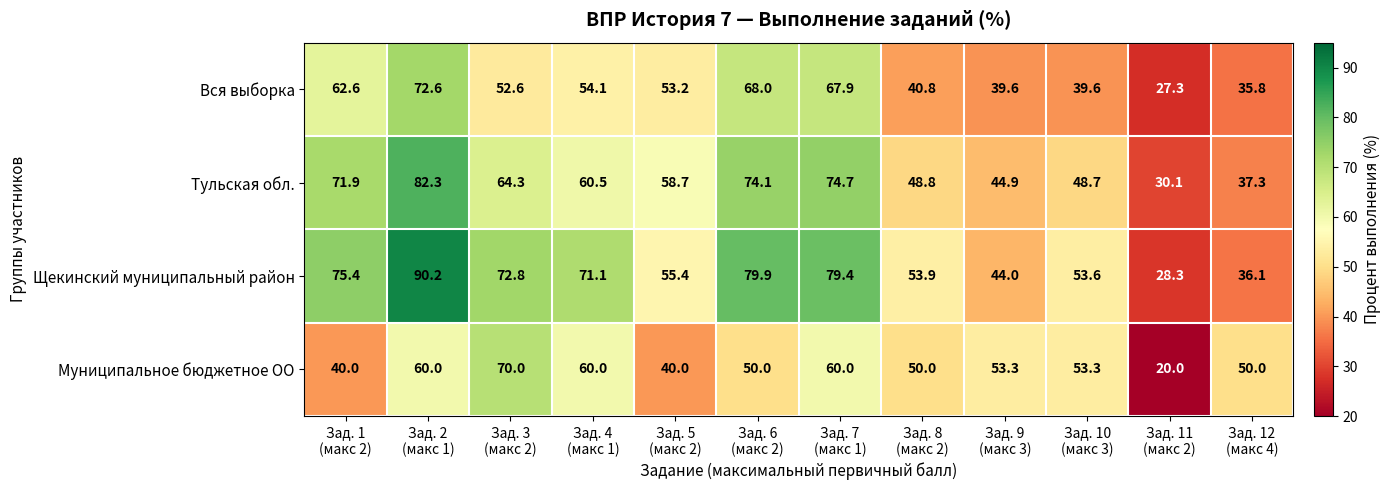

Which series has the widest spread of values?

Щекинский муниципальный район